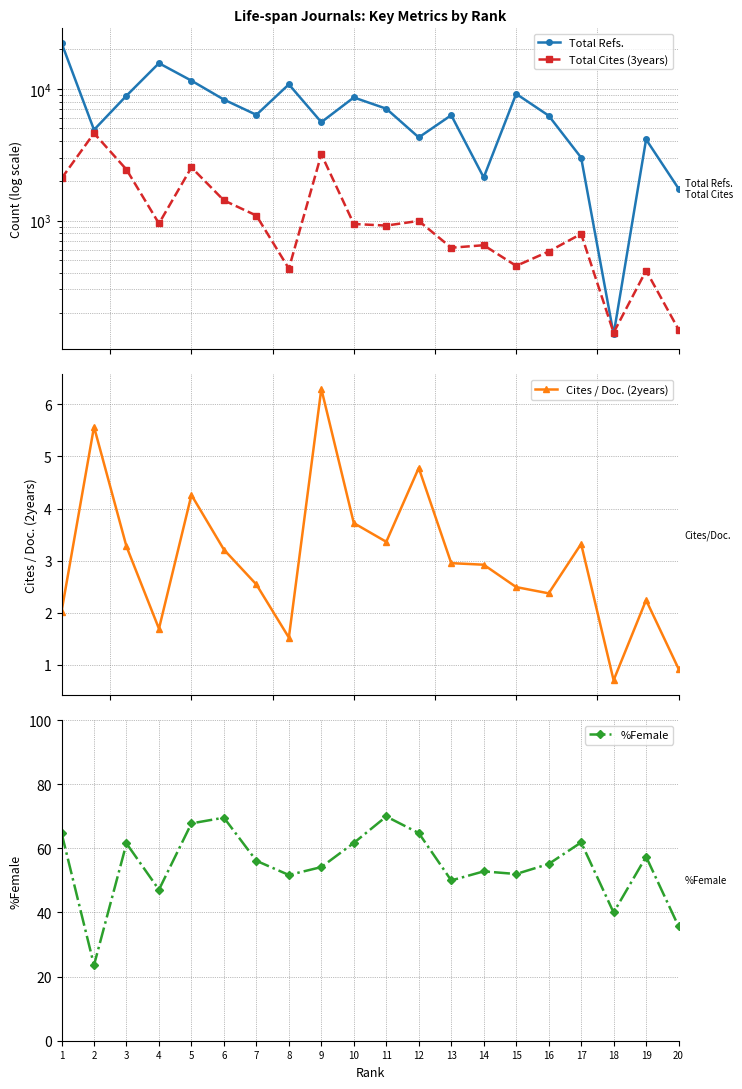

True or false: %Female and Total Cites (3years) cross at least once.

False